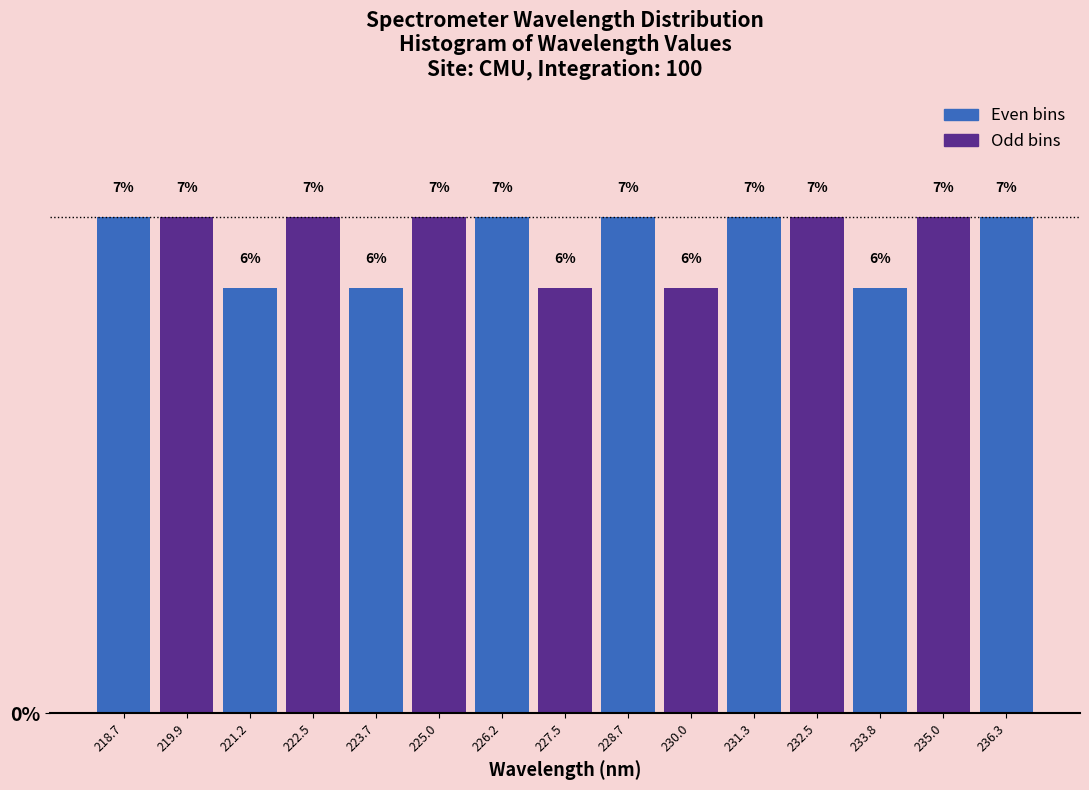

What is the height of the bar covering 231.8 to 233.2 on the x-axis? The bar edges are not printed on the chart, so give them approximately, as read against the axis.

7